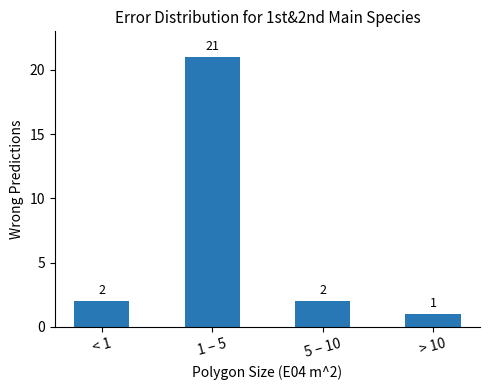

How many categories are shown in the chart?

4